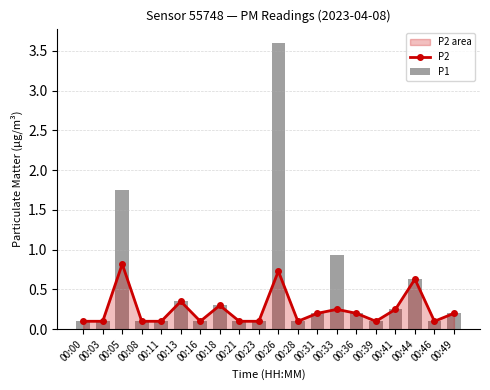

Which series has the widest spread of values?

P1